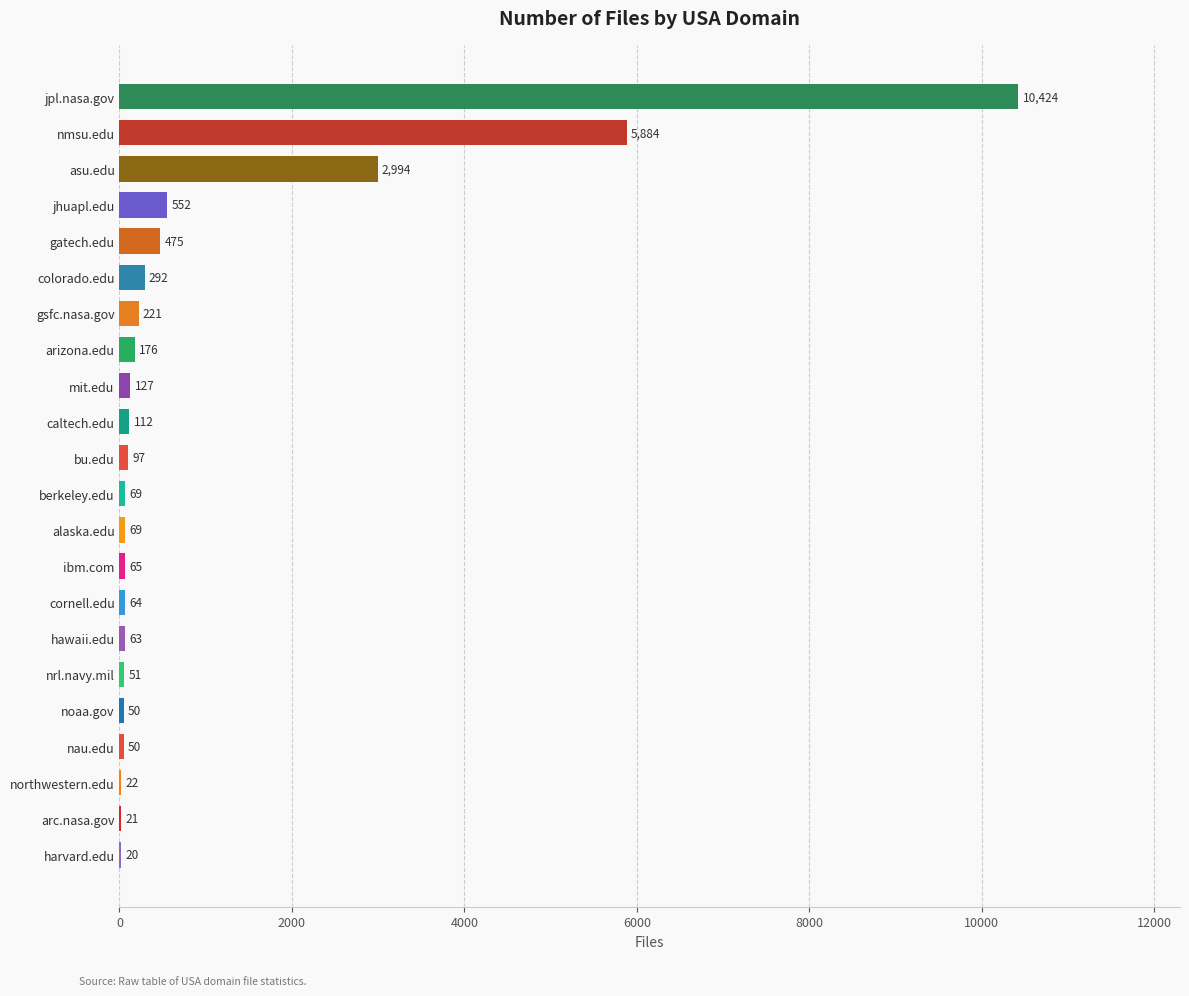

Which label corresponds to the largest value in the chart?

jpl.nasa.gov